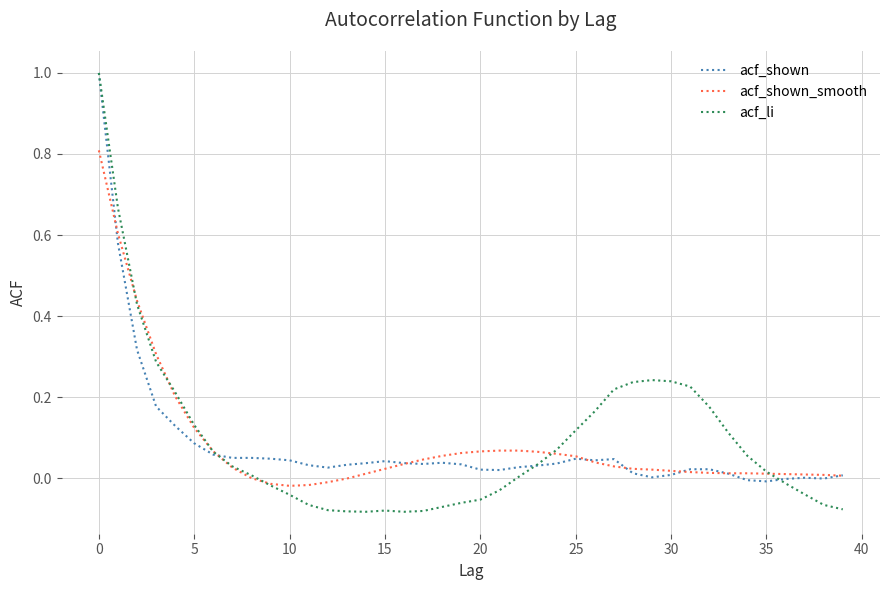

What is the greatest value displayed?

1.0